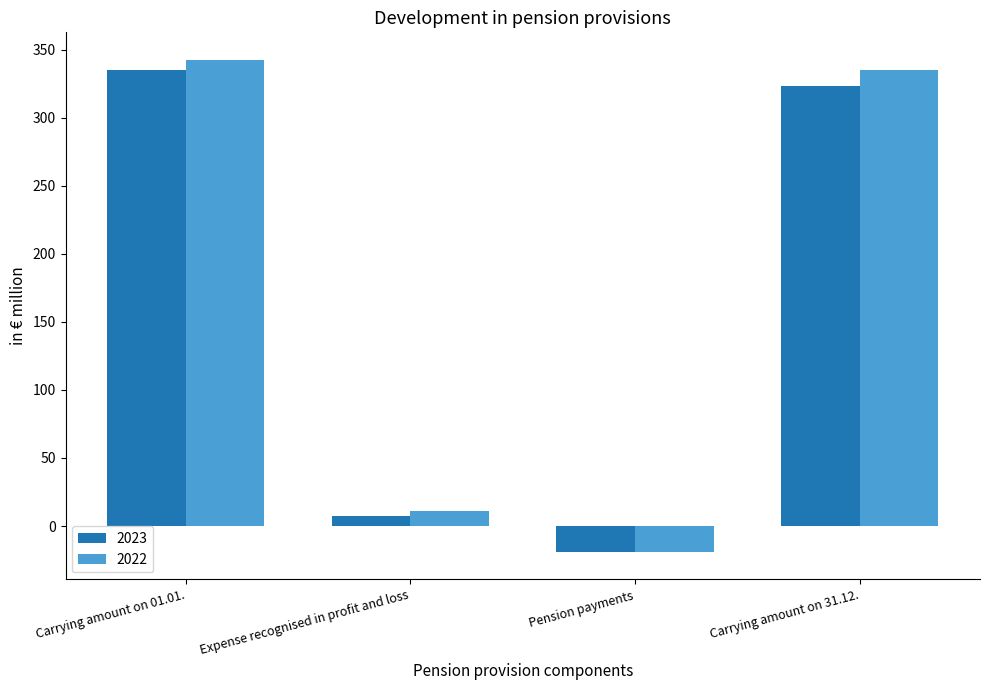

What is the minimum value shown in the chart?

-19.2